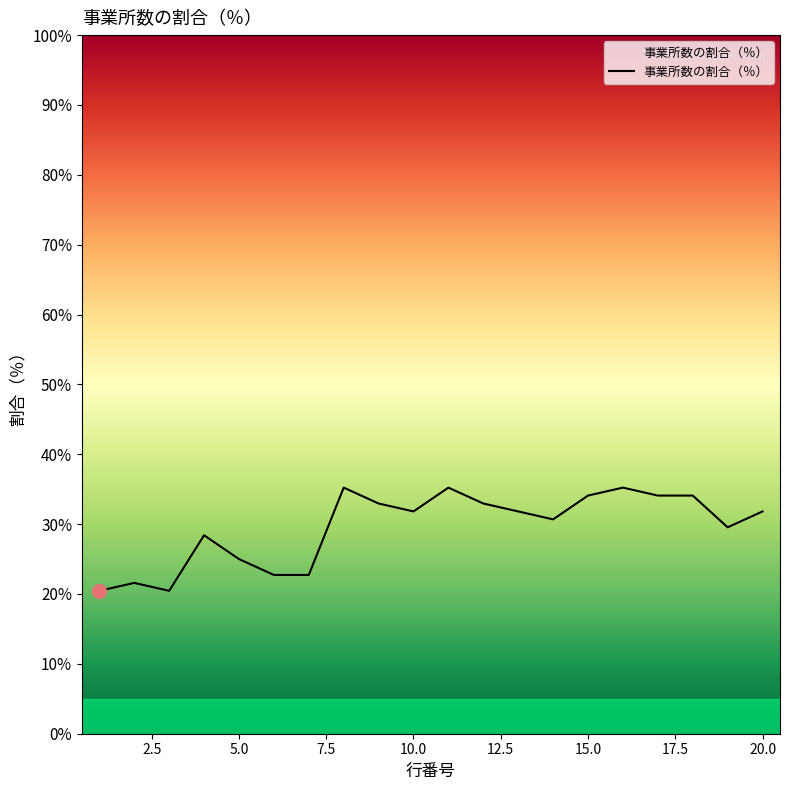

What is the maximum value shown in the chart?

35.2